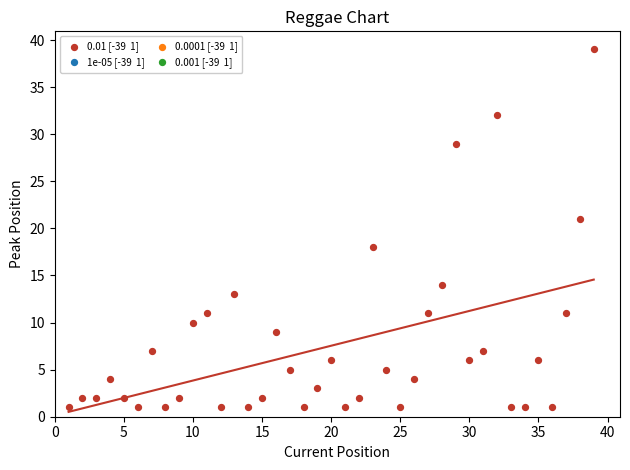

What is the range of X values (max minus min)?

38